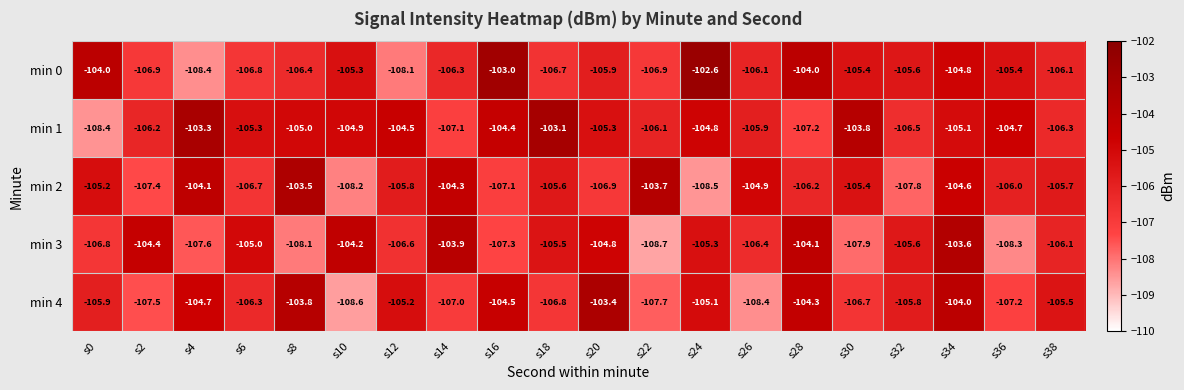

The value of min 1 at s18 is -66.7. True or false?

False